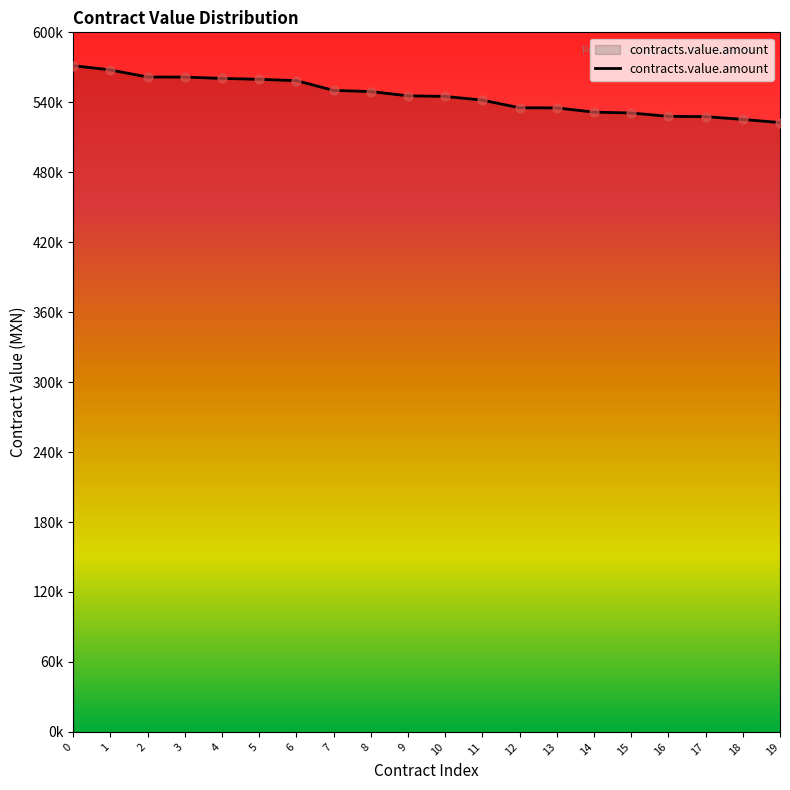

Which has a higher value, 8 or 13?

8